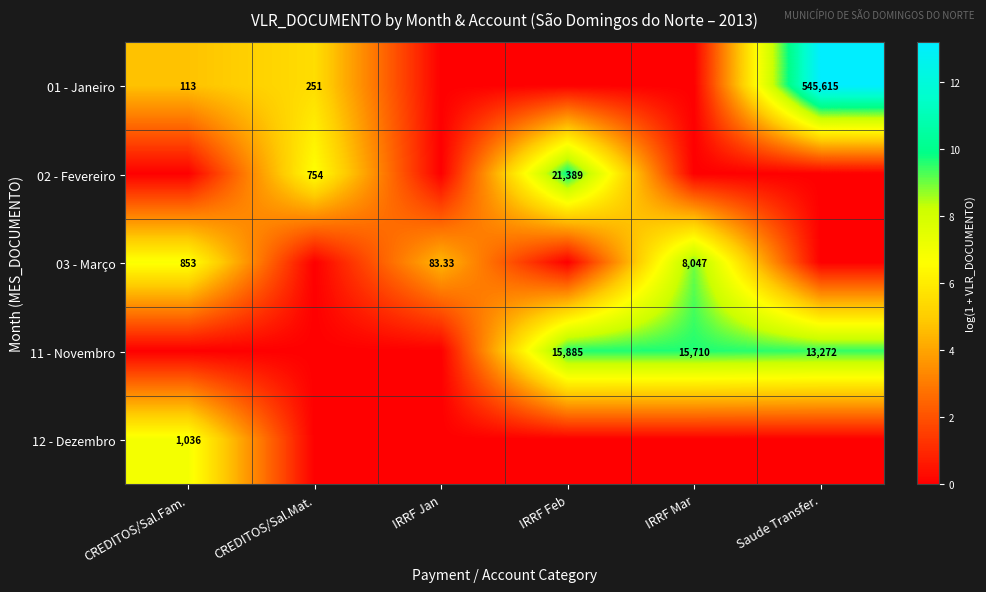

Between CREDITOS/Sal.Fam. and IRRF Jan, which is larger?

CREDITOS/Sal.Fam.